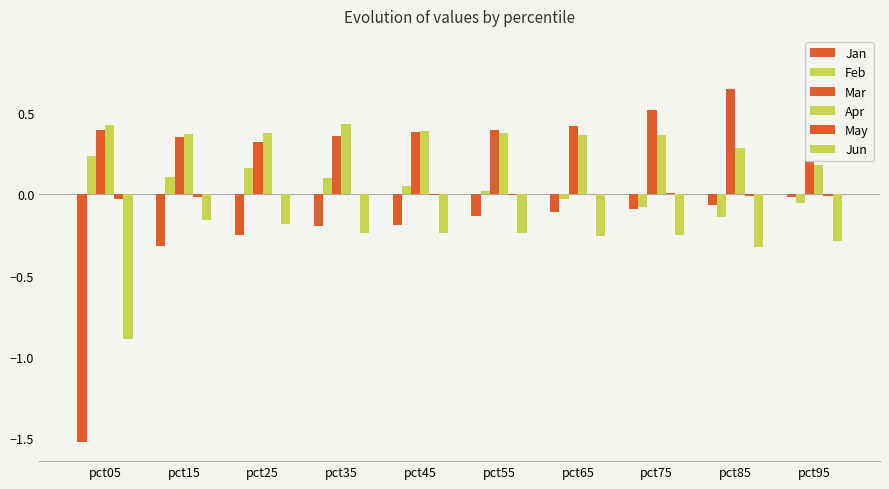

Which series has the widest spread of values?

Jan